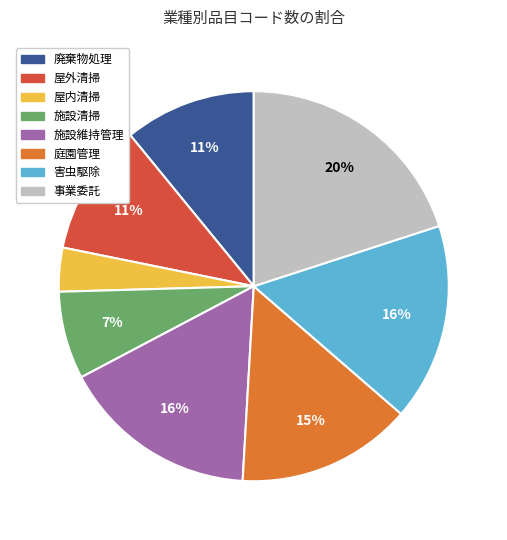

What percentage is the 庭園管理 slice, to the nearest percent?

15%